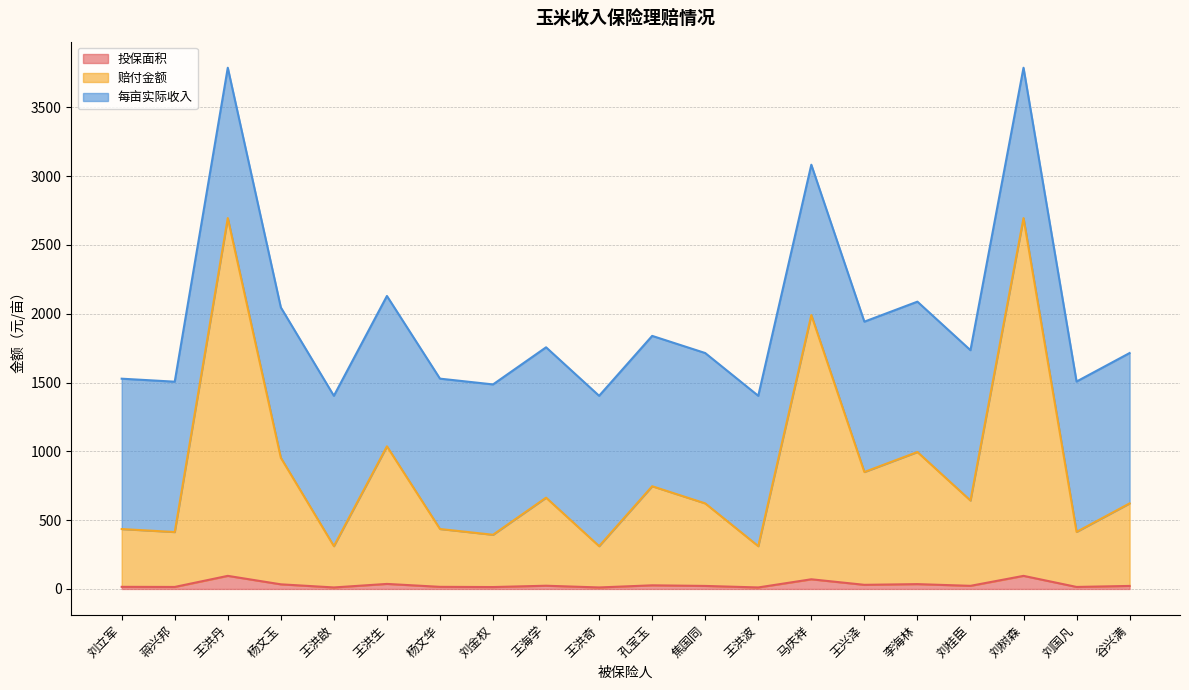

What is the smallest value displayed?

11.0